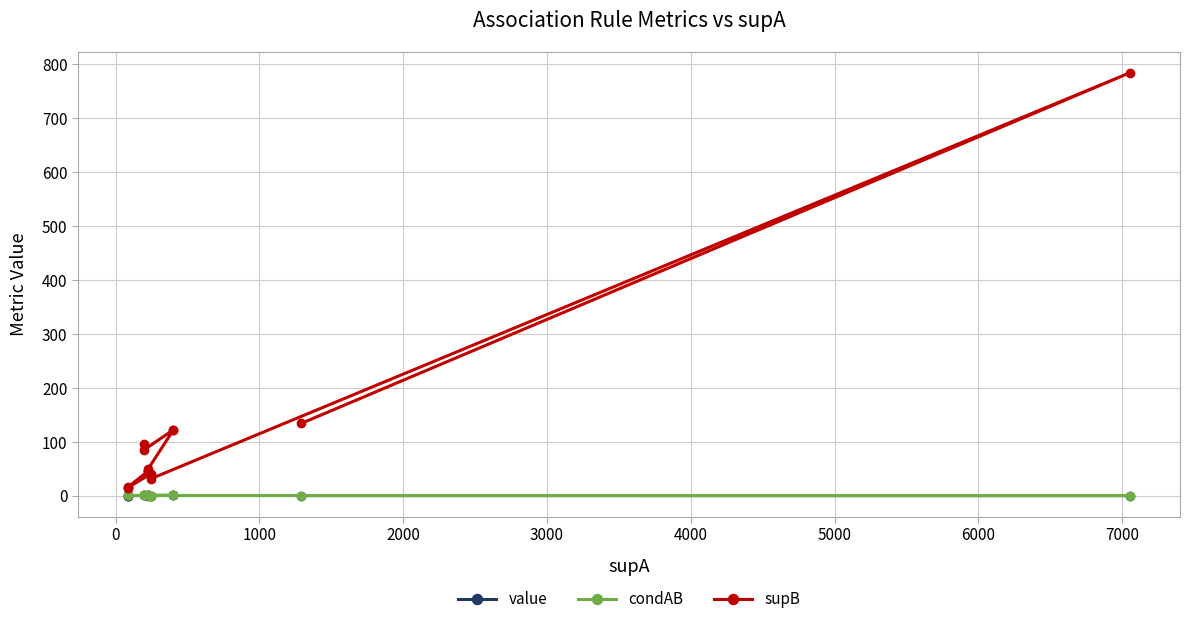

Reading left to right, extract all data points from this chart.

value: 0.3	0.3	0.2	0.2	0.2	0.2	0.2	0.2	0.2	0.1	0.1	0.1	0.1	0.1	0.1
condAB: 0.5	0.4	0.3	0.3	0.2	0.2	0.2	0.2	0.2	0.2	0.2	0.2	0.1	0.1	0.1
supB: 96.0	85.0	122.0	122.0	49.0	46.0	46.0	45.0	16.0	15.0	15.0	40.0	31.0	784.0	134.0